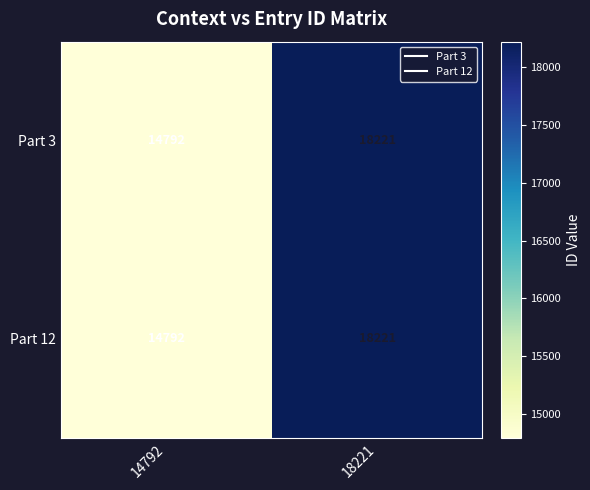

The Part 3 series shows 25417 at 14792. True or false?

False